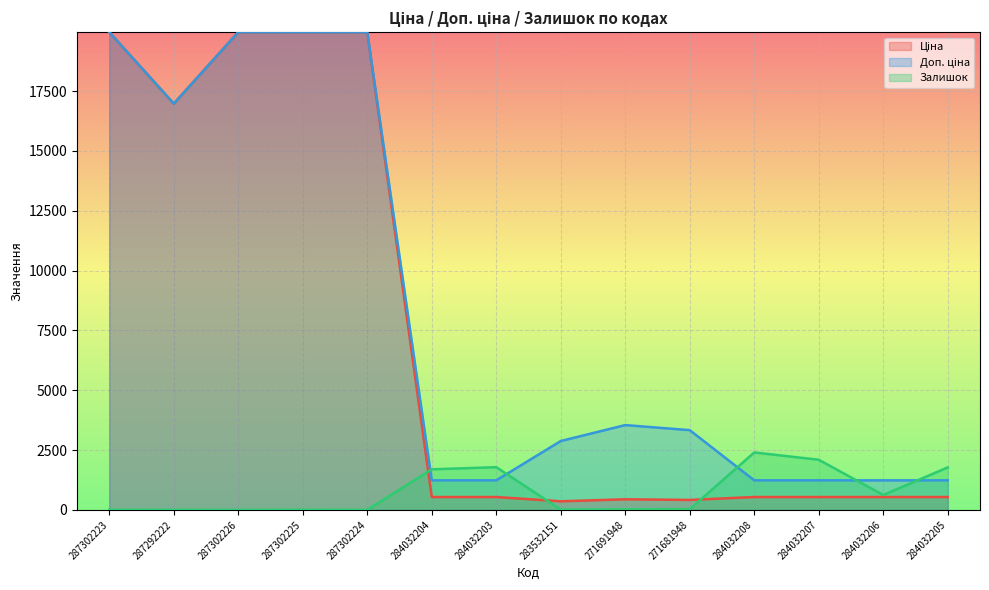

What is the highest value of the Ціна series?

19964.2